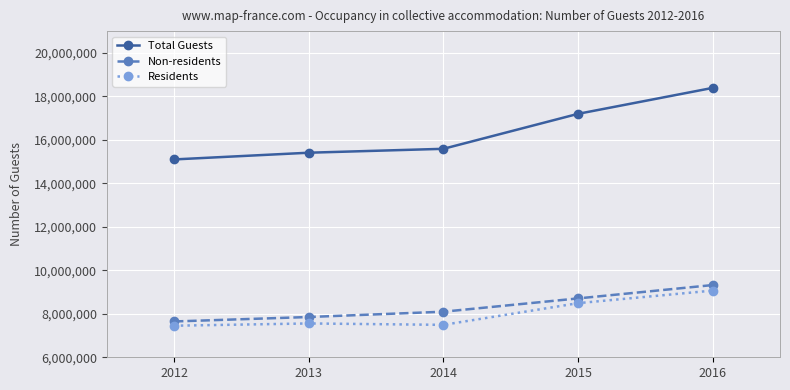

What is the maximum value shown in the chart?

18388853